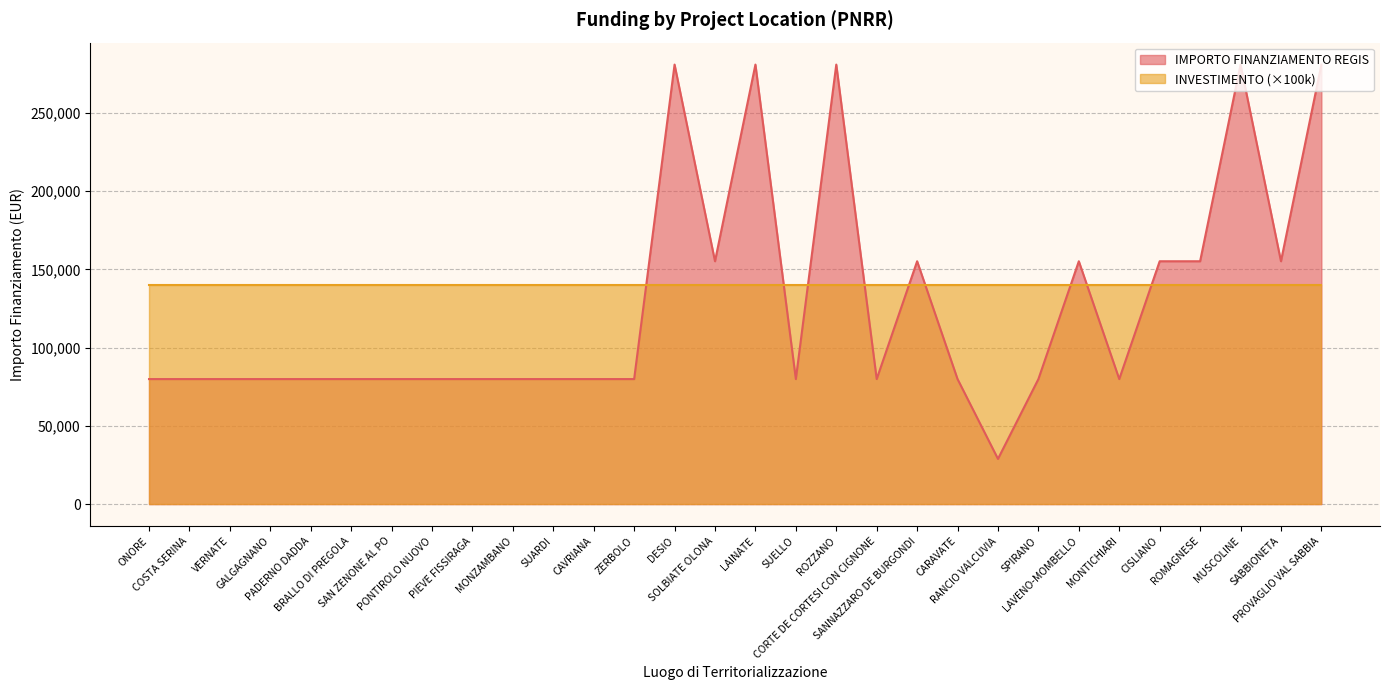

True or false: the data shows 79922 at SUARDI.

True